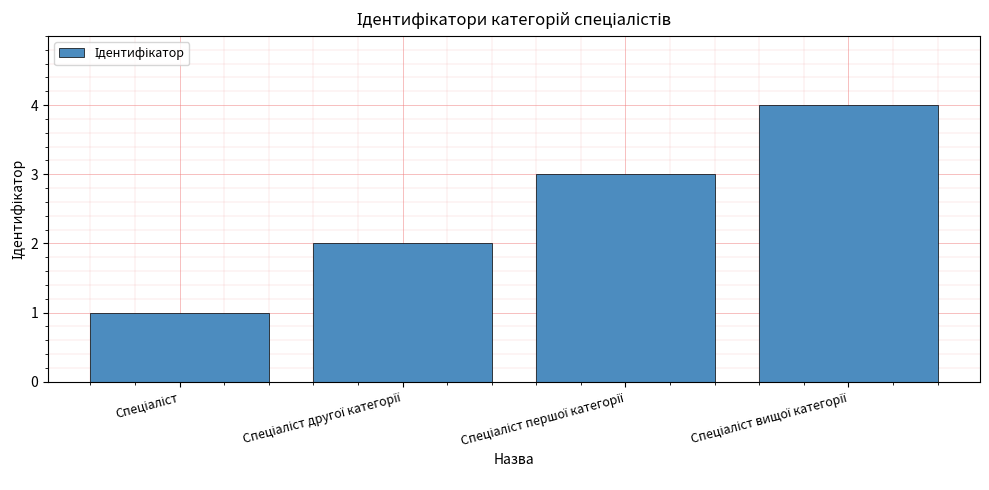

What is the greatest value displayed?

4